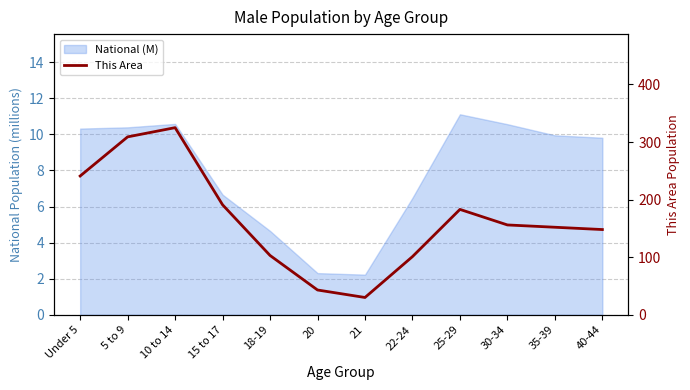

What is the value of the 6th point from the left?

43